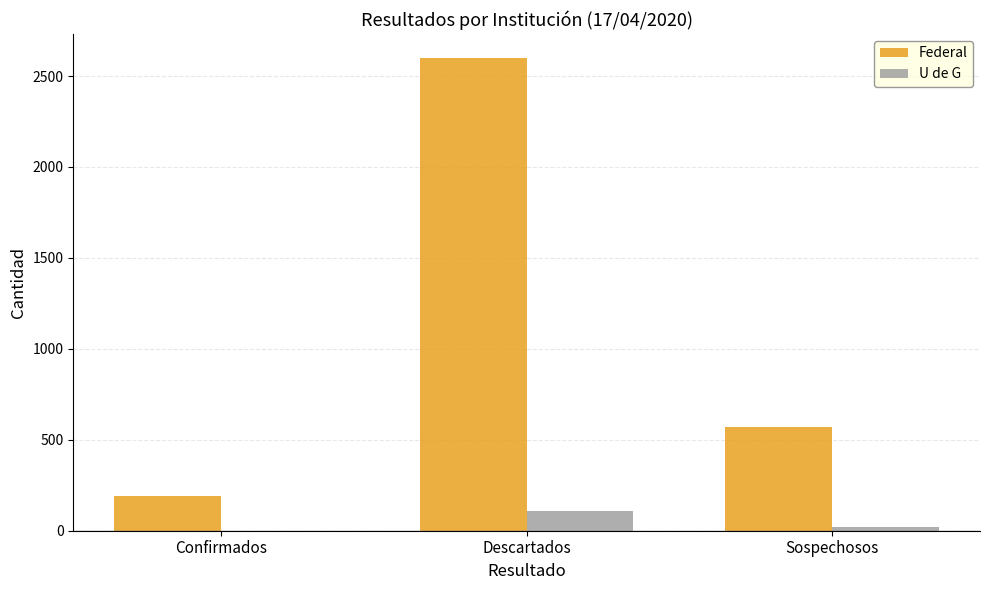

What are all the series names shown in the legend?

Federal, U de G